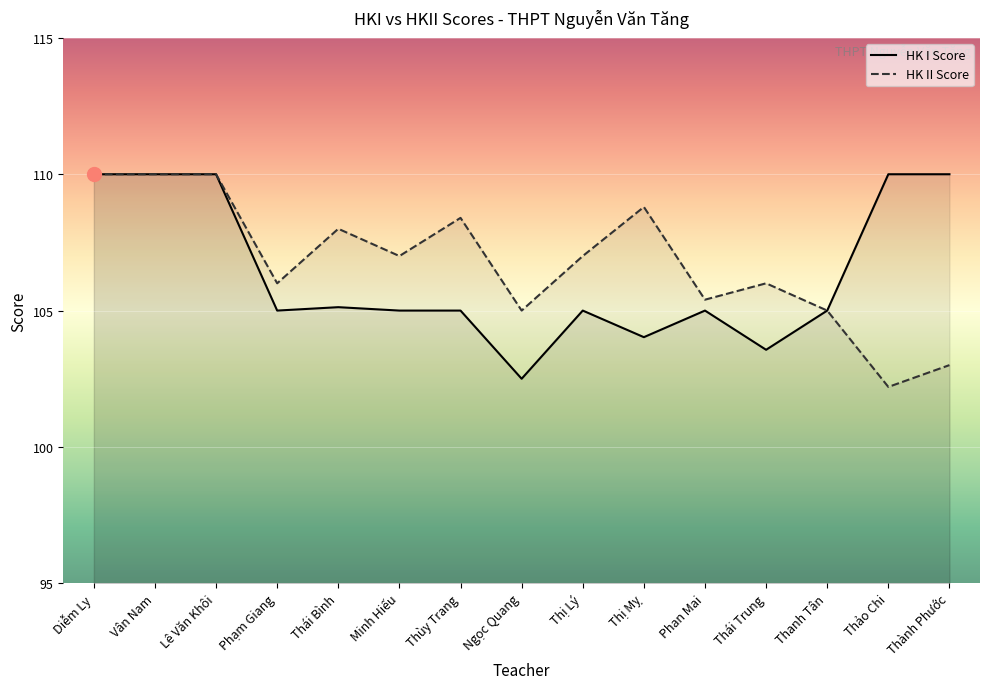

Rank the series by their average value, from lowest to highest.

HK I Score, HK II Score